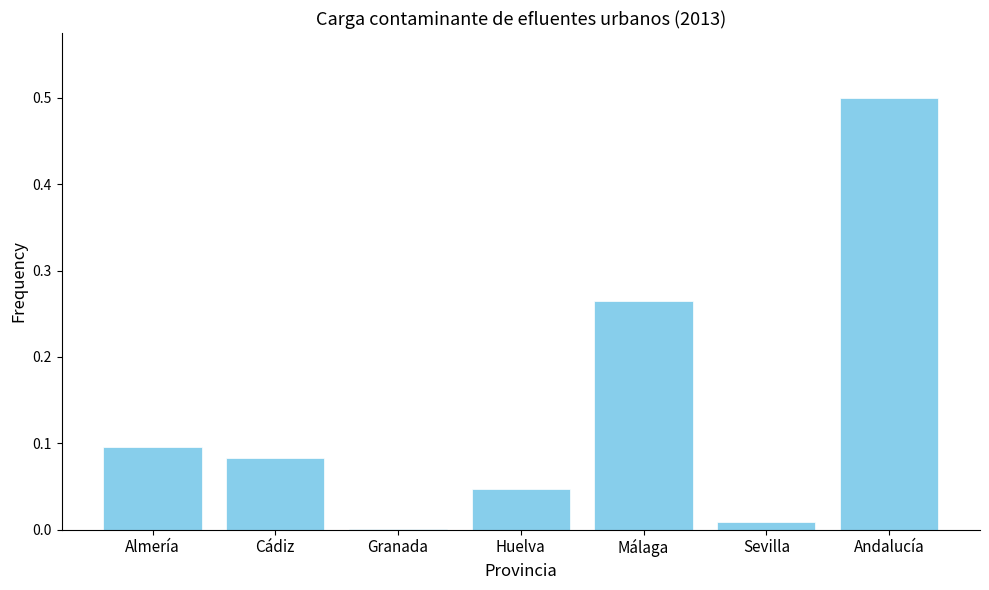

Is it true that the value at Málaga is 0.1?

False